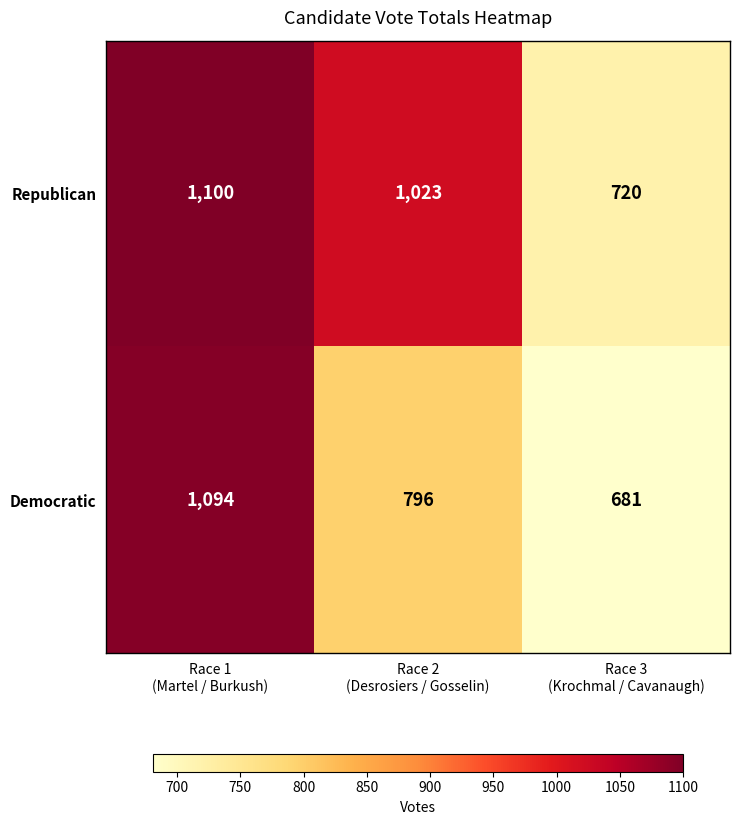

How many Republican values are between 720 and 1100?

3